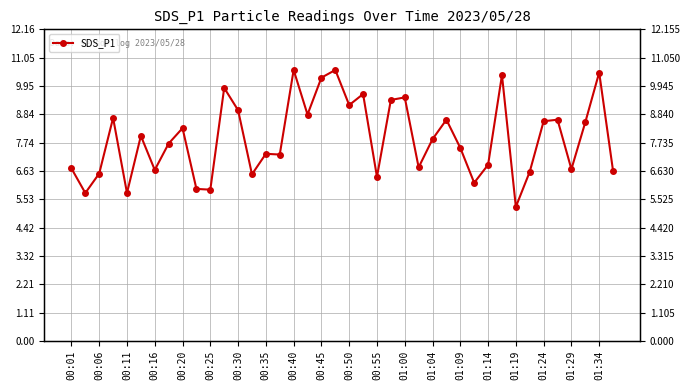

What is the smallest value displayed?

5.2